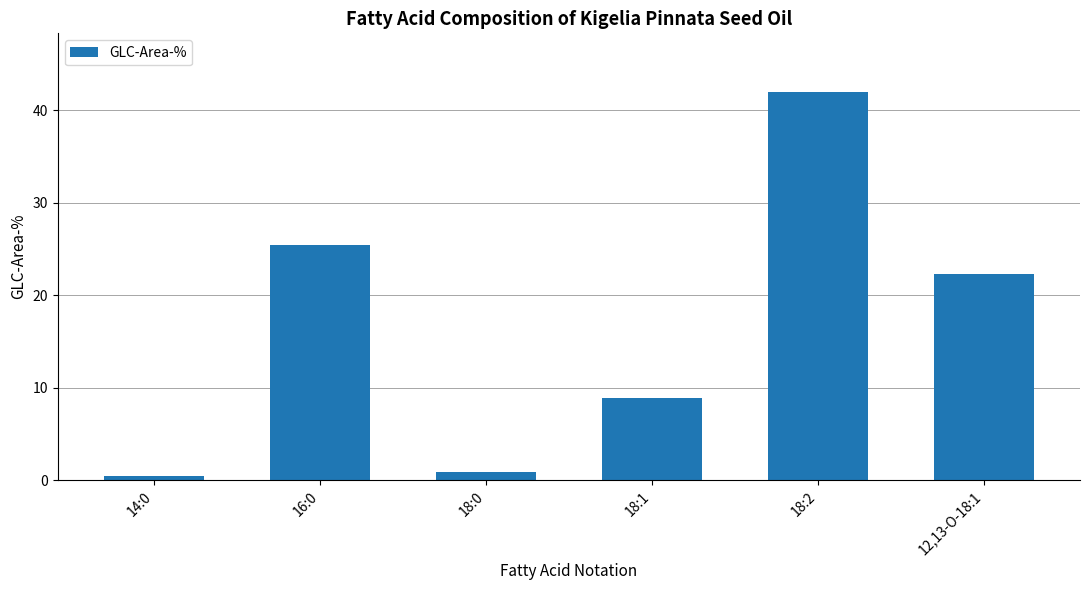

What is the difference between the maximum and minimum values?

41.6